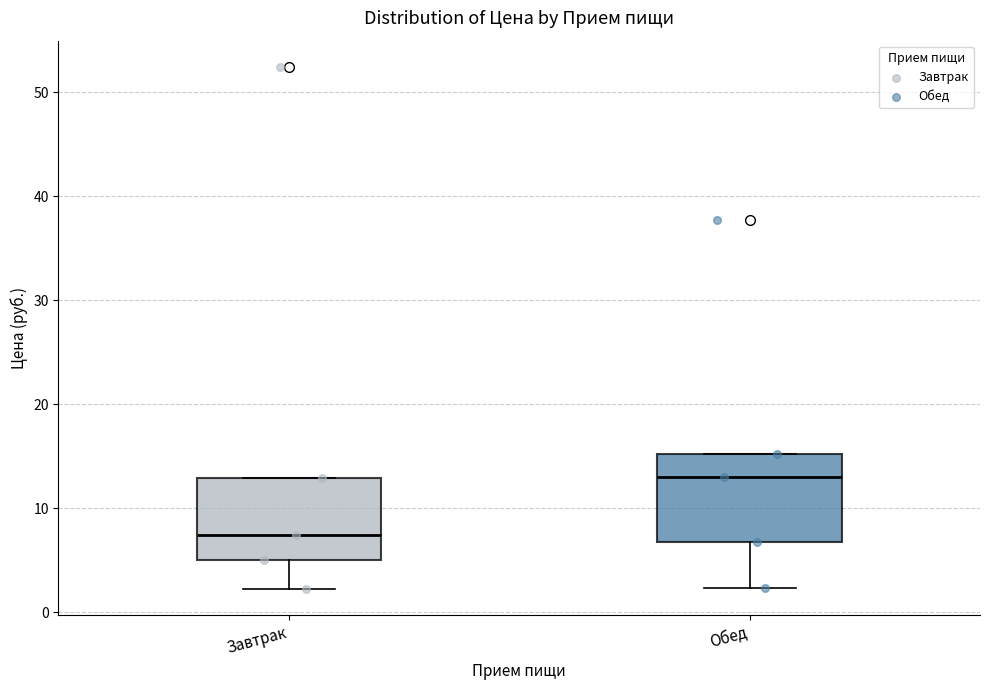

Which box has the lowest median line?

Завтрак